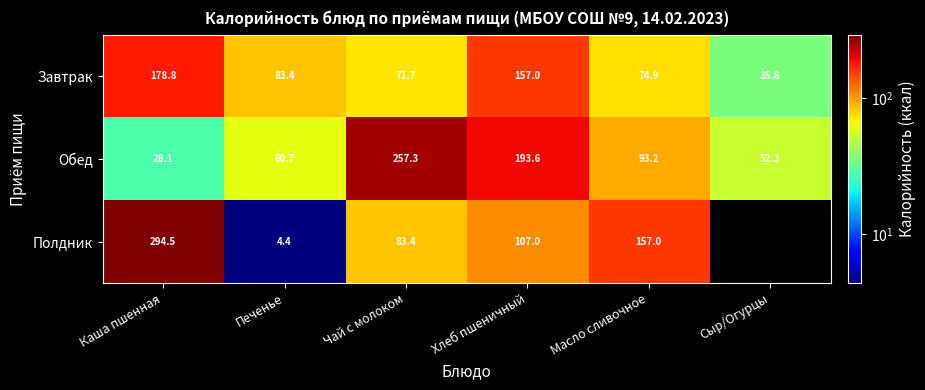

Rank the categories by Завтрак value from lowest to highest.

Сыр/Огурцы, Чай с молоком, Масло сливочное, Печенье, Хлеб пшеничный, Каша пшенная